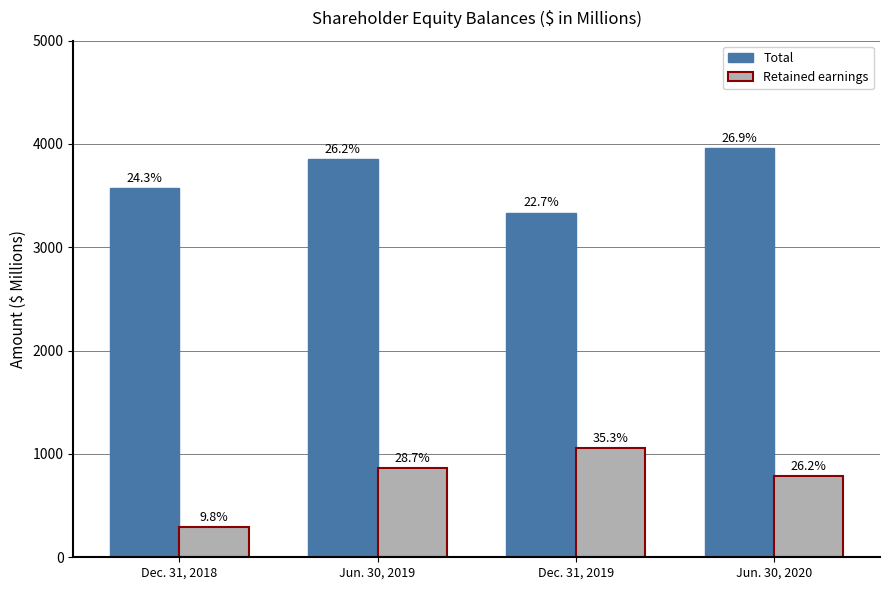

Which label corresponds to the smallest value in the chart?

Dec. 31, 2018